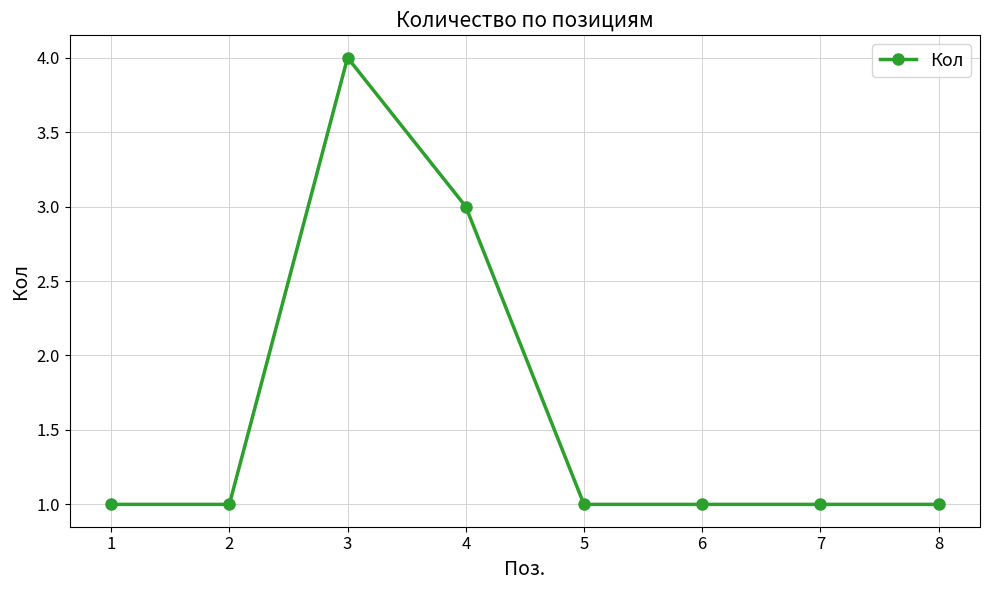

What is the change in value from 4 to 7?

-2